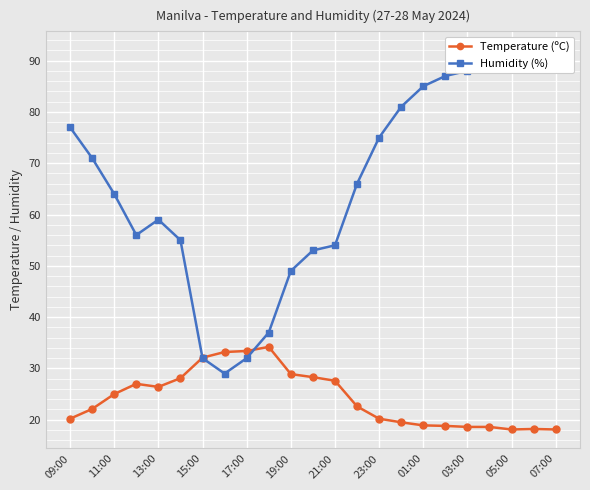

The Temperature (ºC) series shows 34.4 at 23:00. True or false?

False